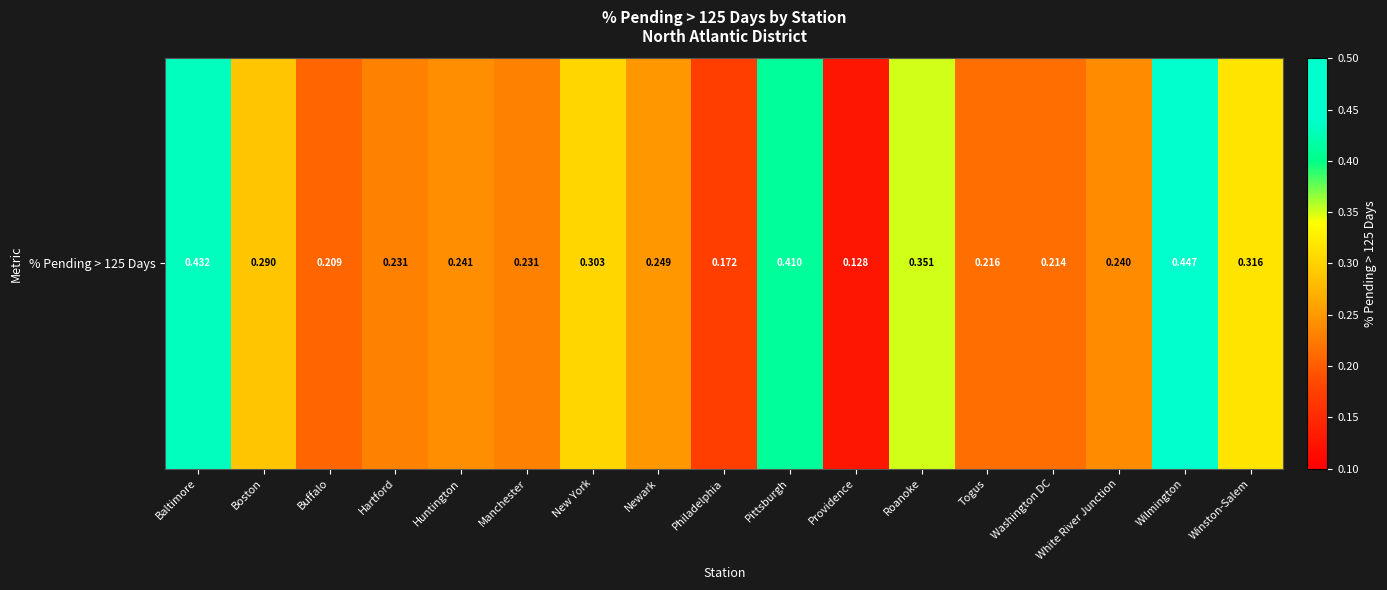

Rank the categories by value from highest to lowest.

Wilmington, Baltimore, Pittsburgh, Roanoke, Winston-Salem, New York, Boston, Newark, Huntington, White River Junction, Hartford, Manchester, Togus, Washington DC, Buffalo, Philadelphia, Providence